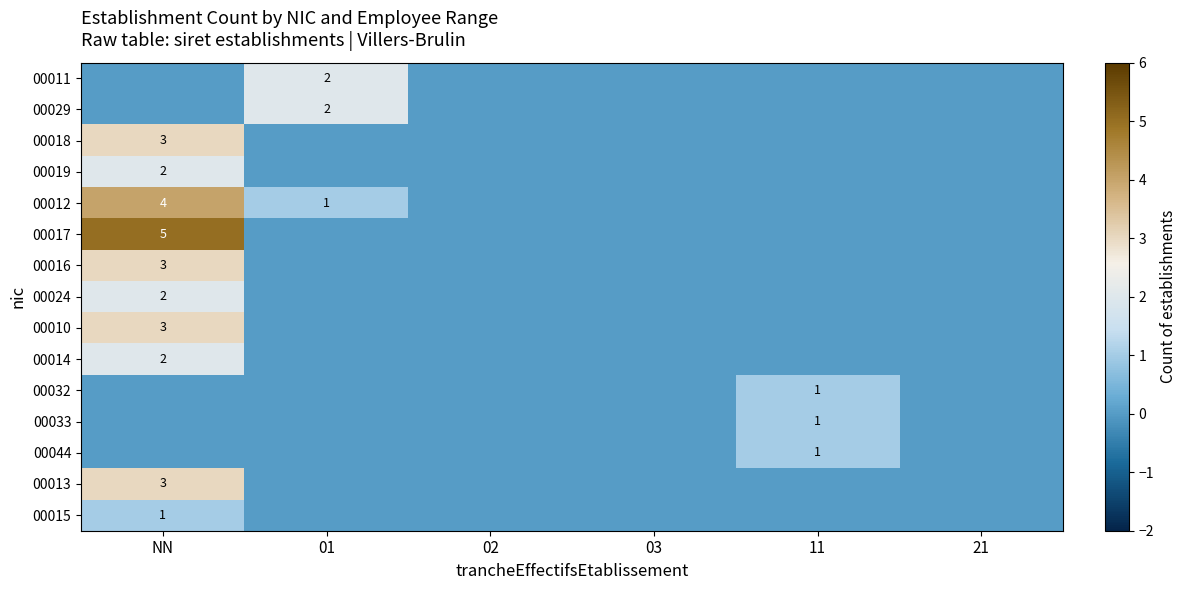

Which category has the highest value in the 00010 series?

NN